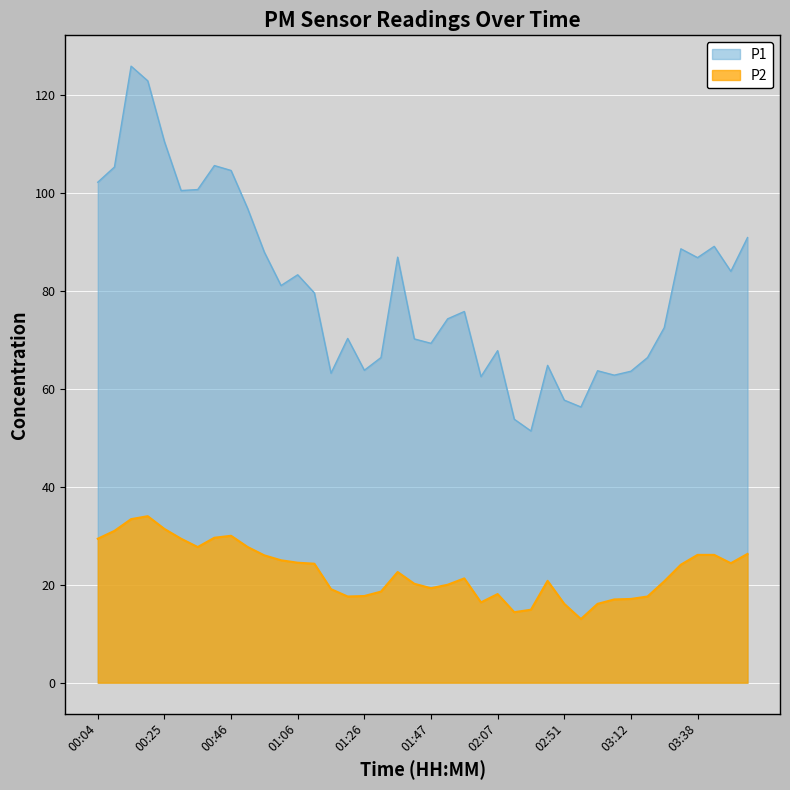

What is the average value of the P2 series?

22.7